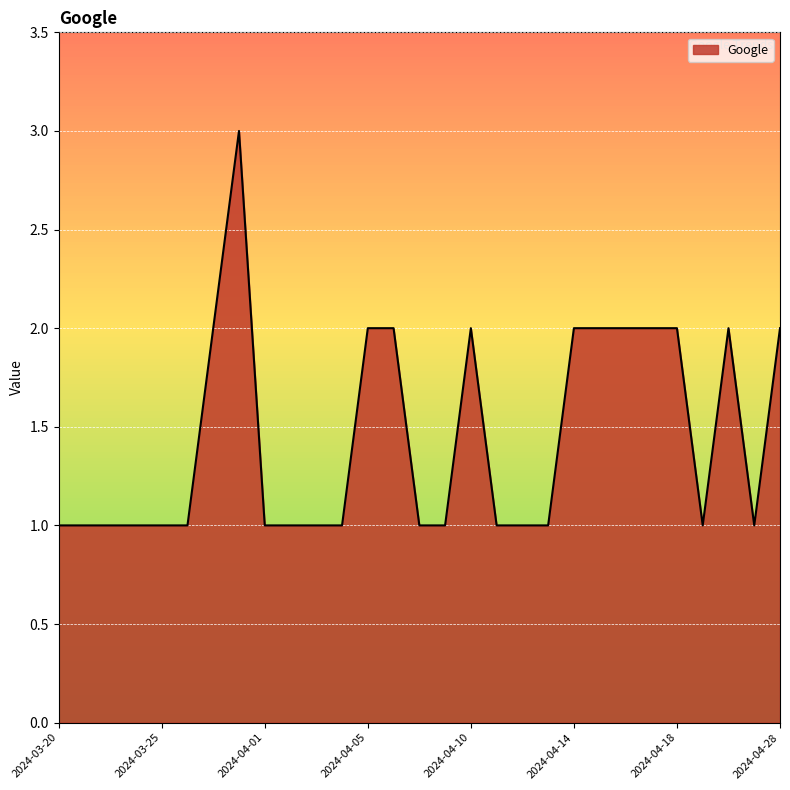

Reading right to left, list all the values displayed in this chart.

2	1	2	1	2	2	2	2	2	1	1	1	2	1	1	2	2	1	1	1	1	3	2	1	1	1	1	1	1